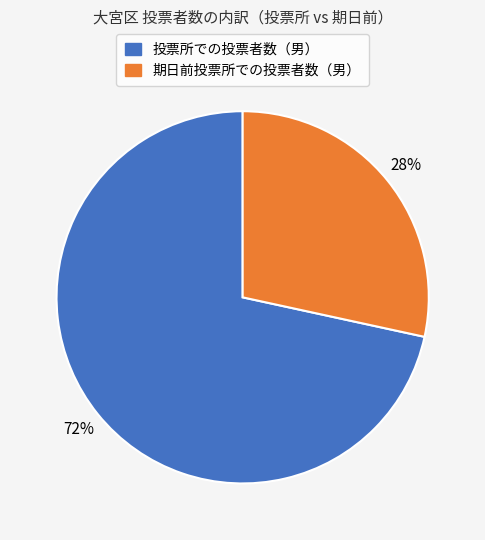

Do 投票所での投票者数（男） and 期日前投票所での投票者数（男） together represent more than half of the pie?

Yes